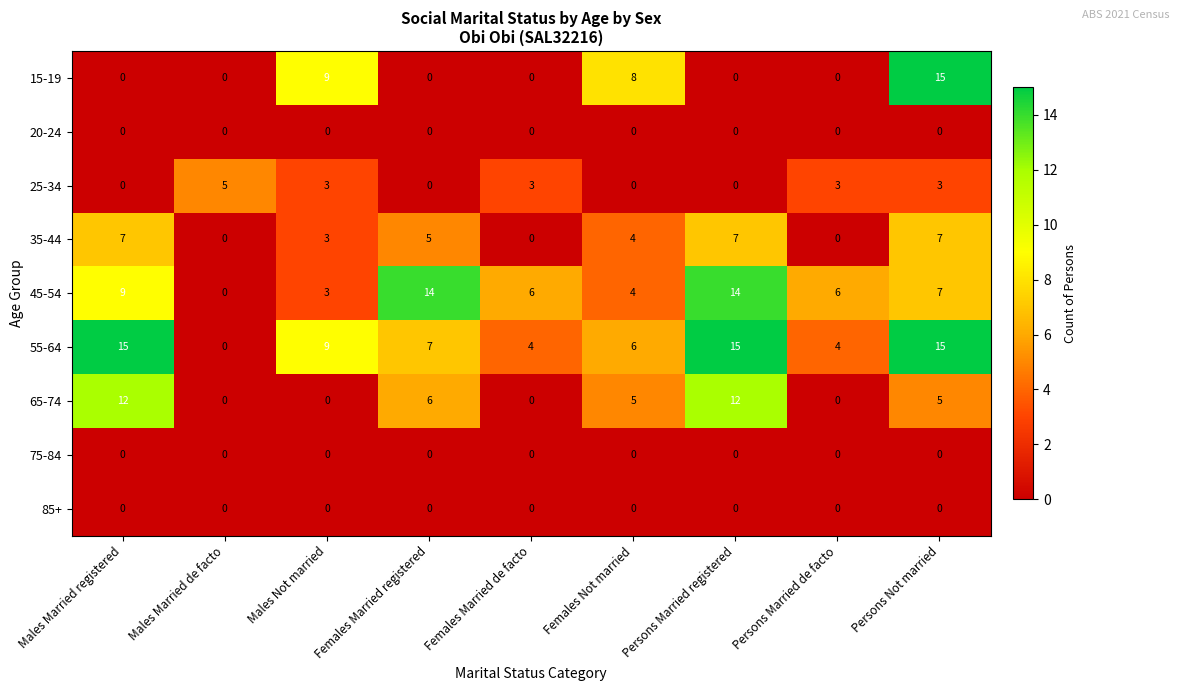

The value of 65-74 at Persons Not married is 5. True or false?

True